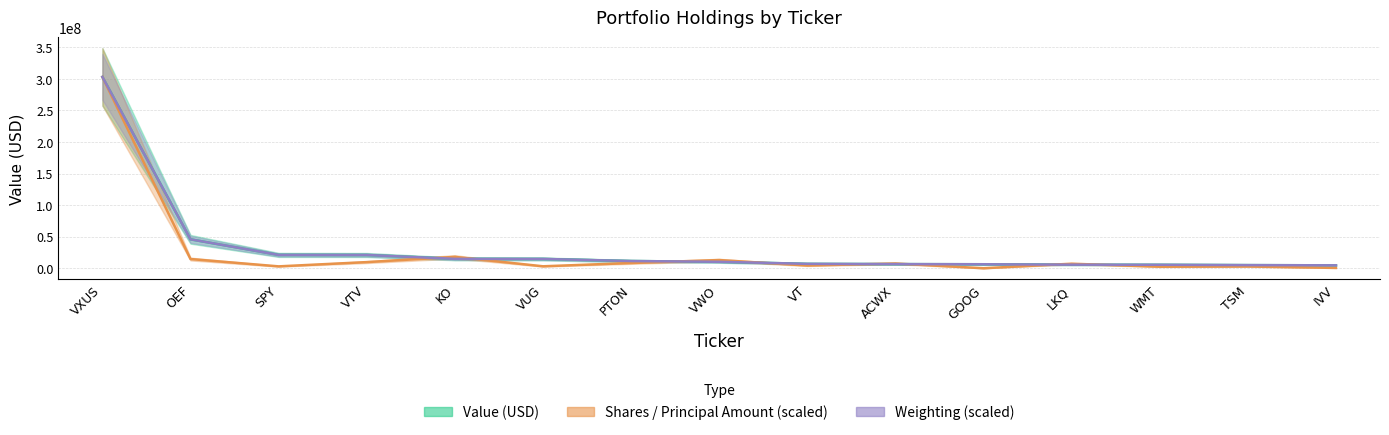

Where is the first local maximum for Shares_center?

KO